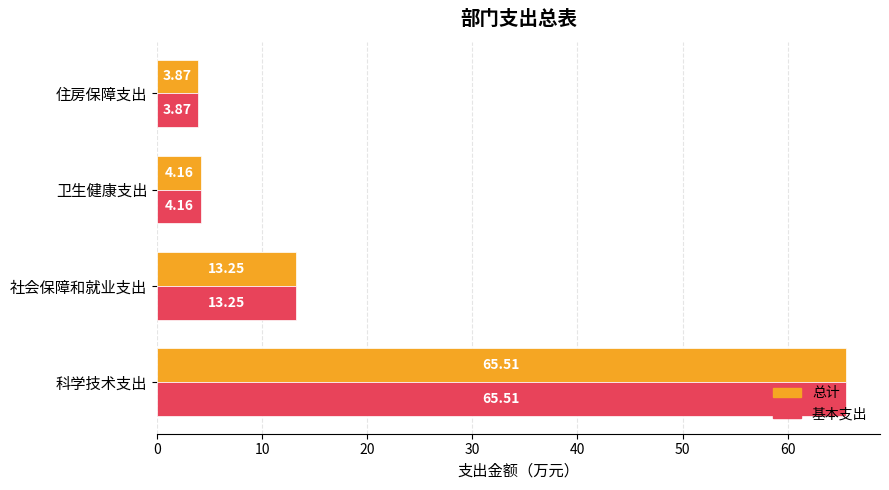

At which label does 总计 reach its peak?

科学技术支出